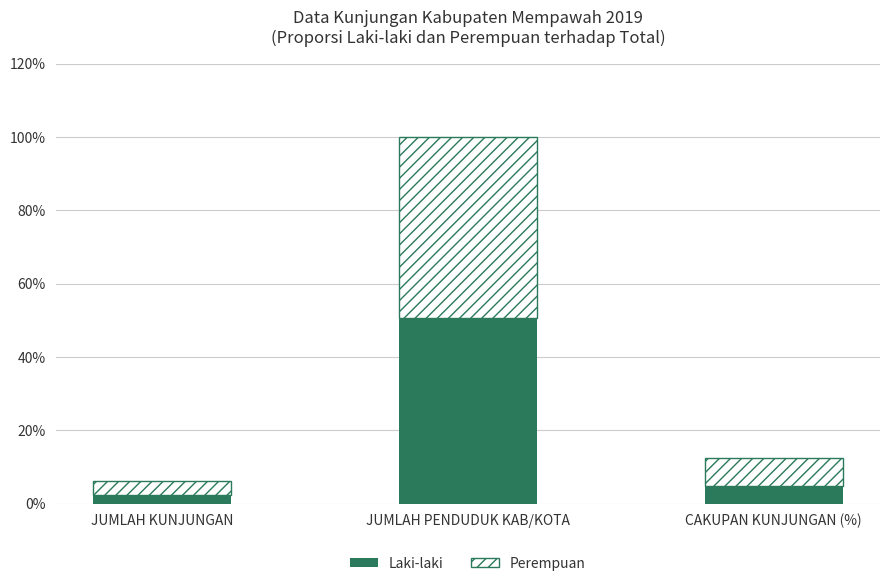

At which category is the sum across all series the highest?

JUMLAH PENDUDUK KAB/KOTA